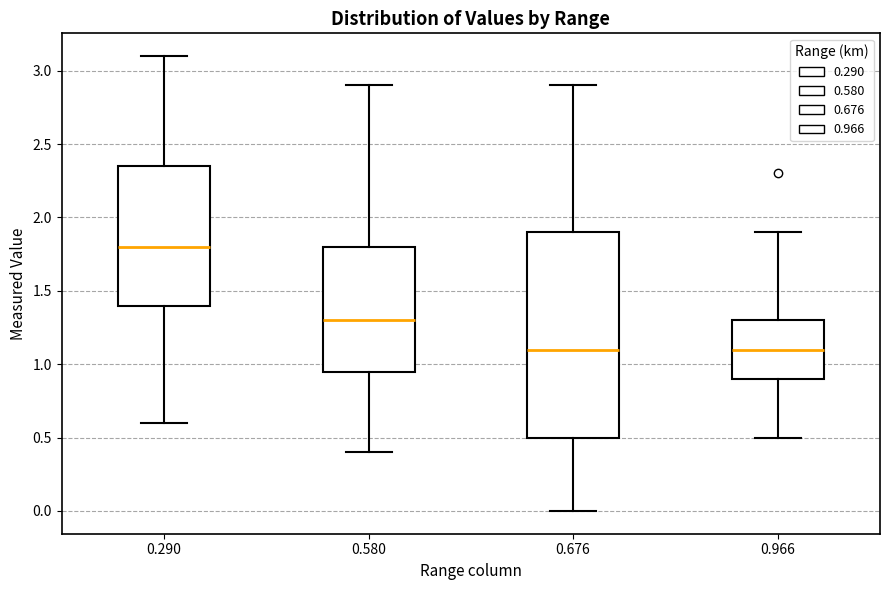

Reading left to right, read every box against the y-axis: the position of its median line, the range the box covers, and the ends of its whiskers. The values are not printed on the chart, so give them approximately, as read against the axis.

0.290: median 1.80, box 1.40 to 2.35, whiskers 0.60 to 3.10
0.580: median 1.30, box 0.95 to 1.80, whiskers 0.40 to 2.90
0.676: median 1.10, box 0.50 to 1.90, whiskers 0.00 to 2.90
0.966: median 1.10, box 0.90 to 1.30, whiskers 0.50 to 1.90